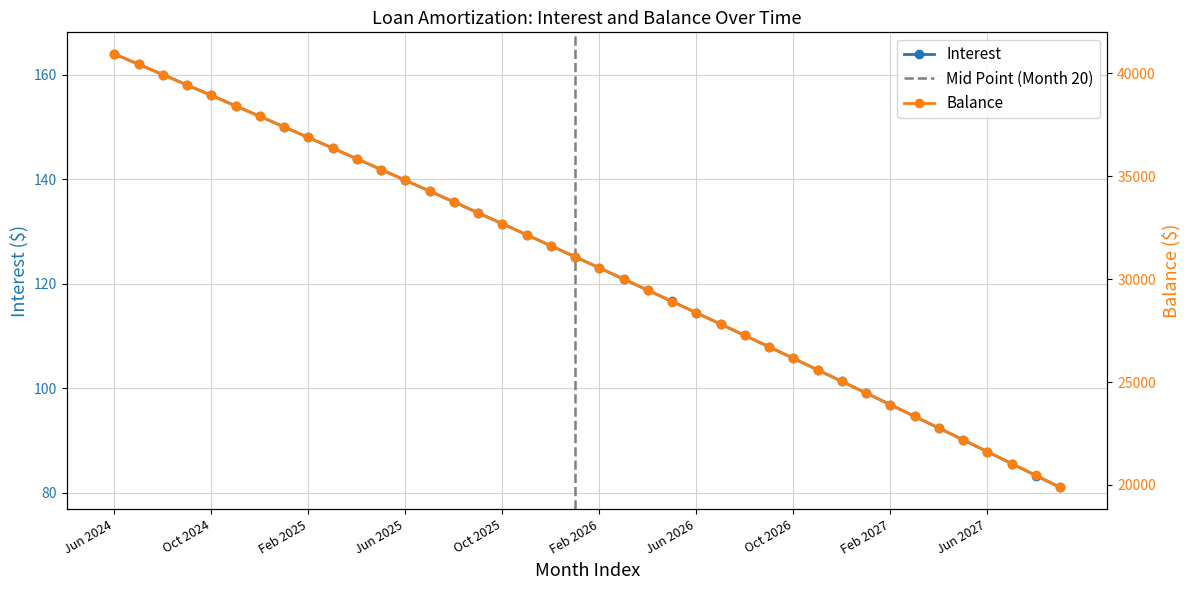

Does the chart have visible grid lines?

Yes